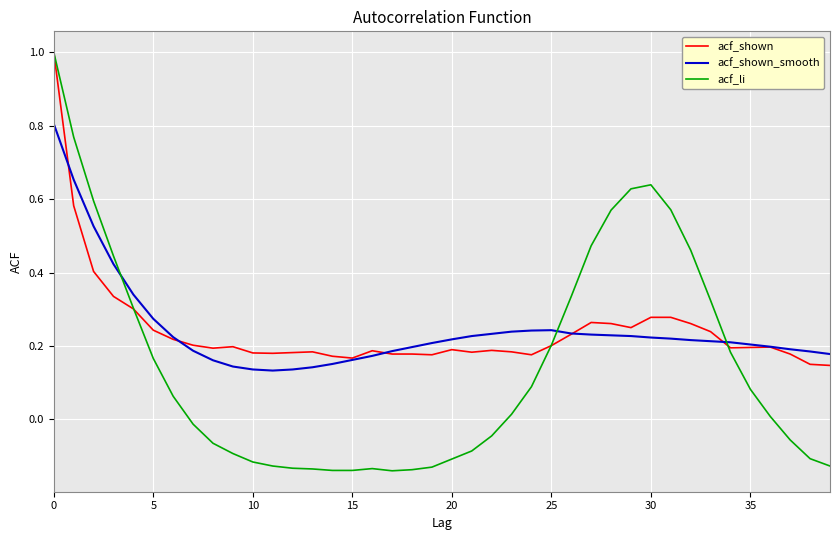

What is the greatest value displayed?

1.0